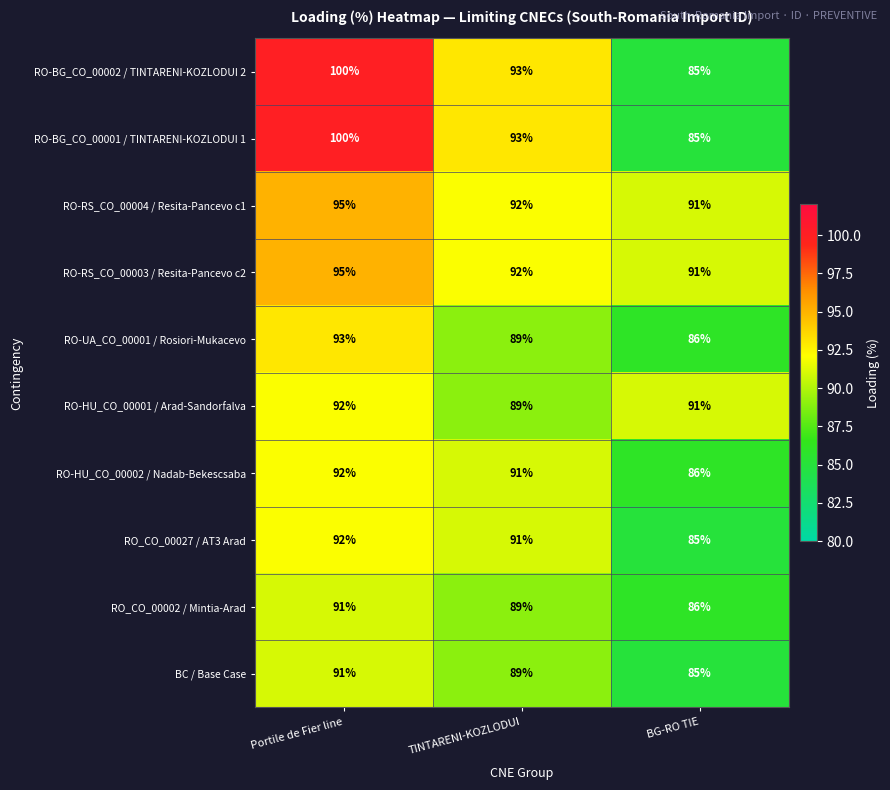

List the labels in order of RO-BG_CO_00002 / TINTARENI-KOZLODUI 2 value, largest first.

Portile de Fier line, TINTARENI-KOZLODUI, BG-RO TIE